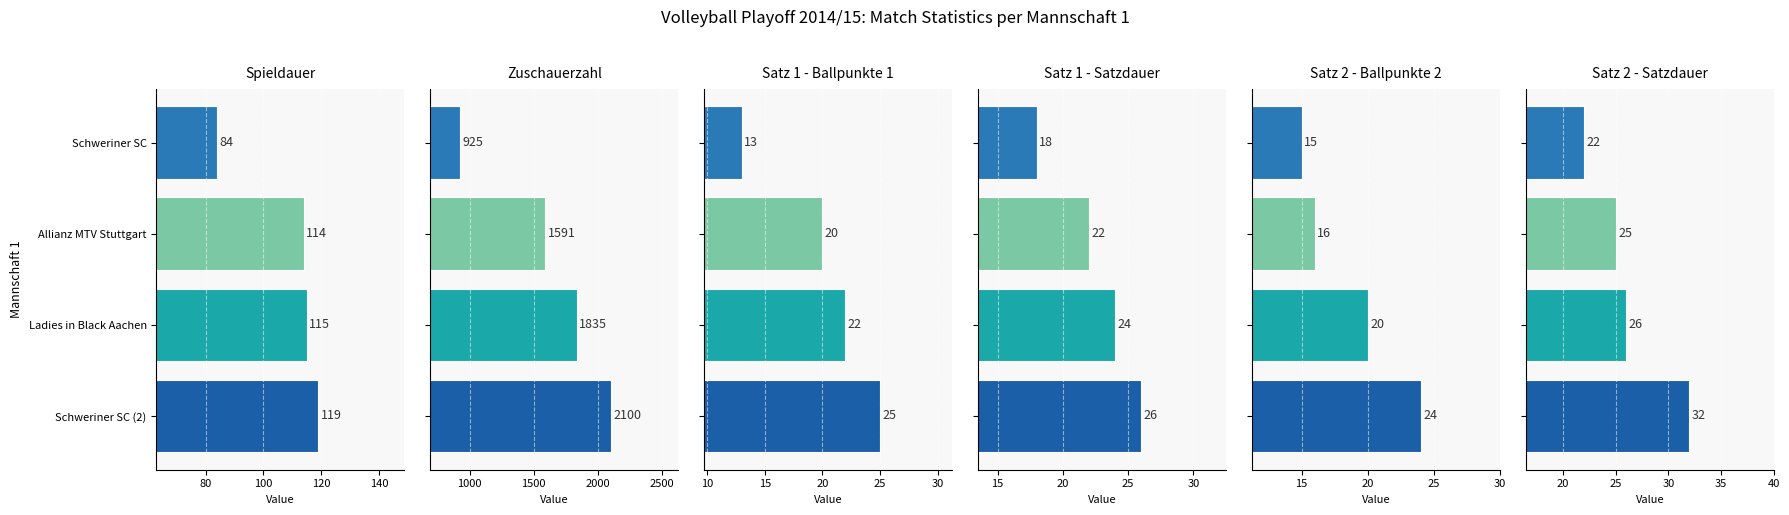

What is the value of the Satz 2 - Satzdauer bar at the 3rd from the left?

25